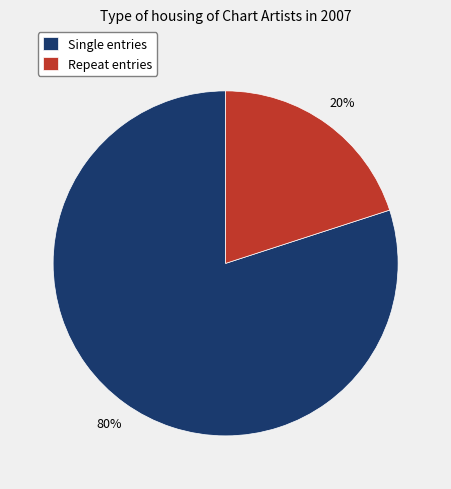

True or false: Repeat entries accounts for 10% of the total.

False